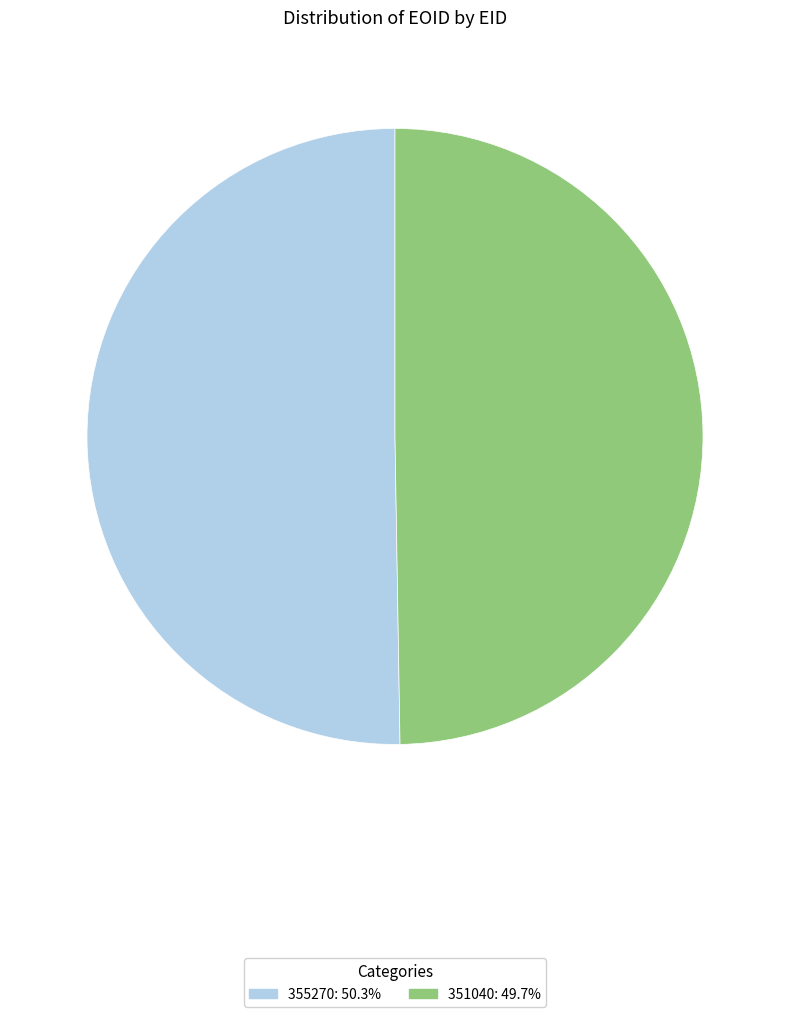

Which has a higher value, 355270 or 351040?

355270